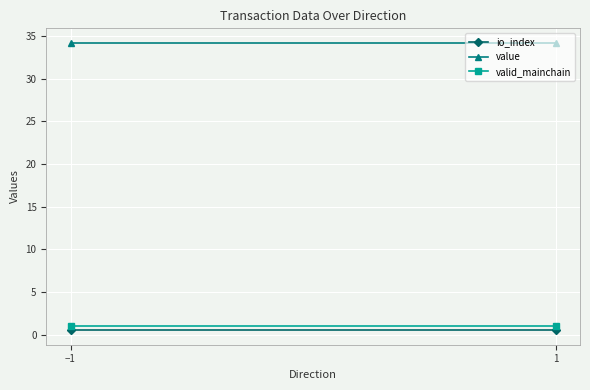

What is the spread (max minus min) of values at −1?

33.7